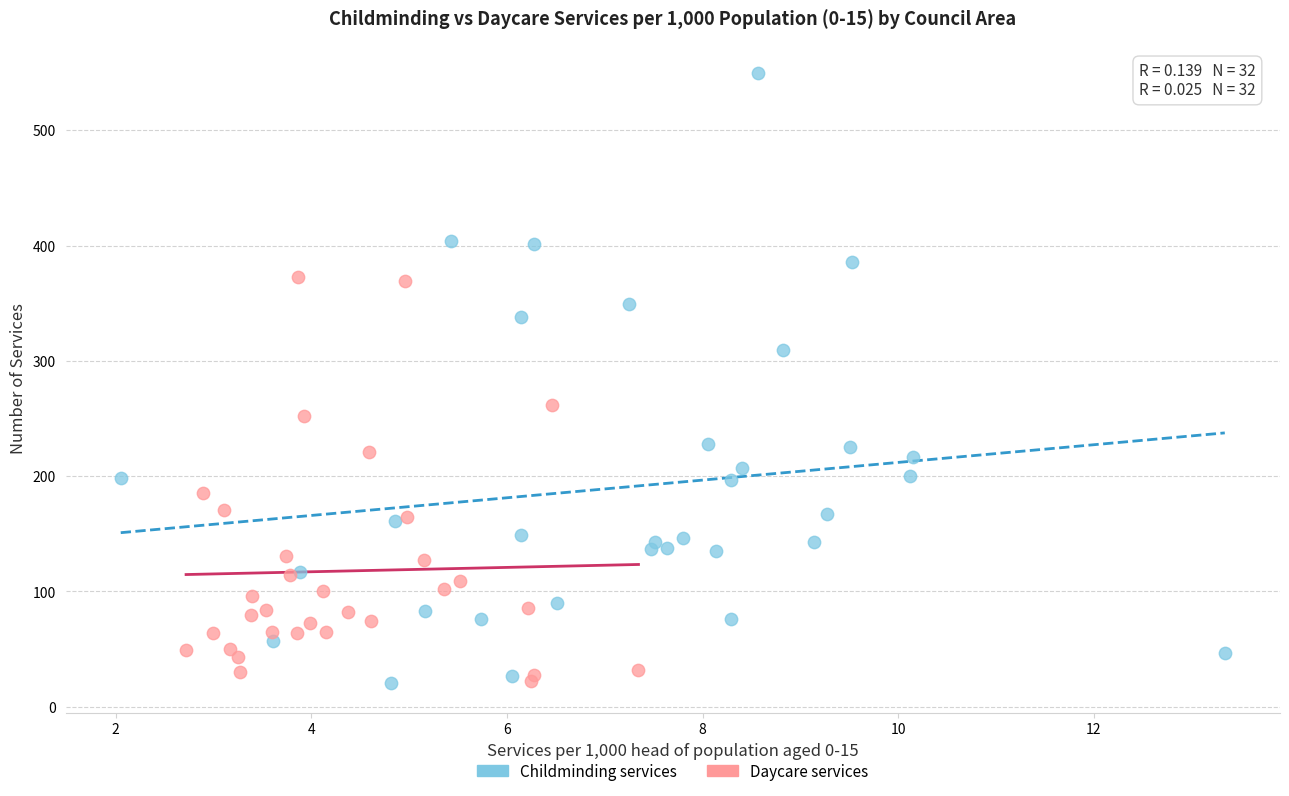

Which series has the largest Y range (max minus min)?

Childminding services